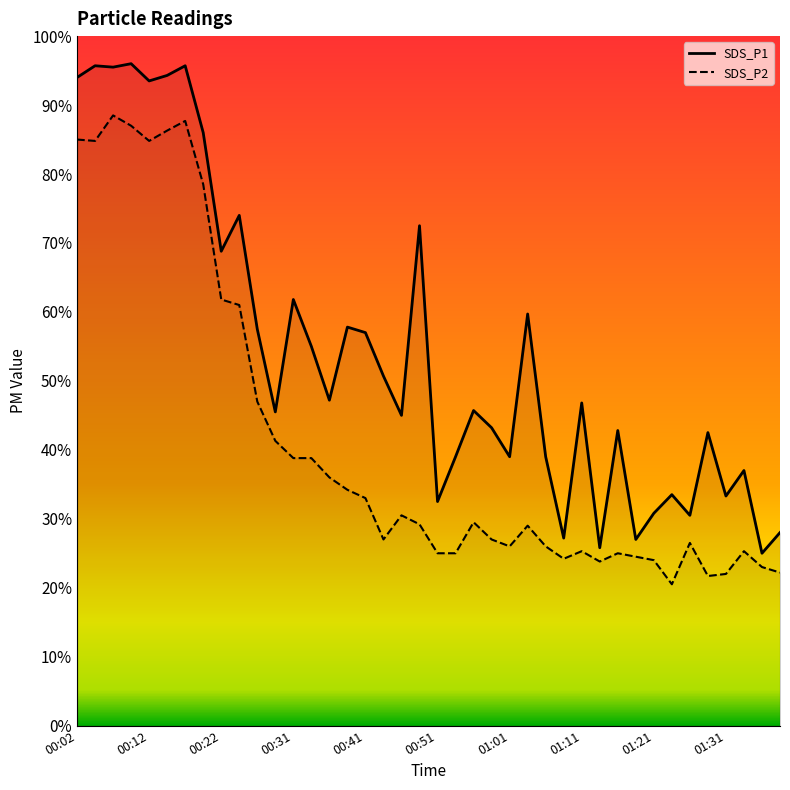

True or false: SDS_P2 and SDS_P1 cross at least once.

False